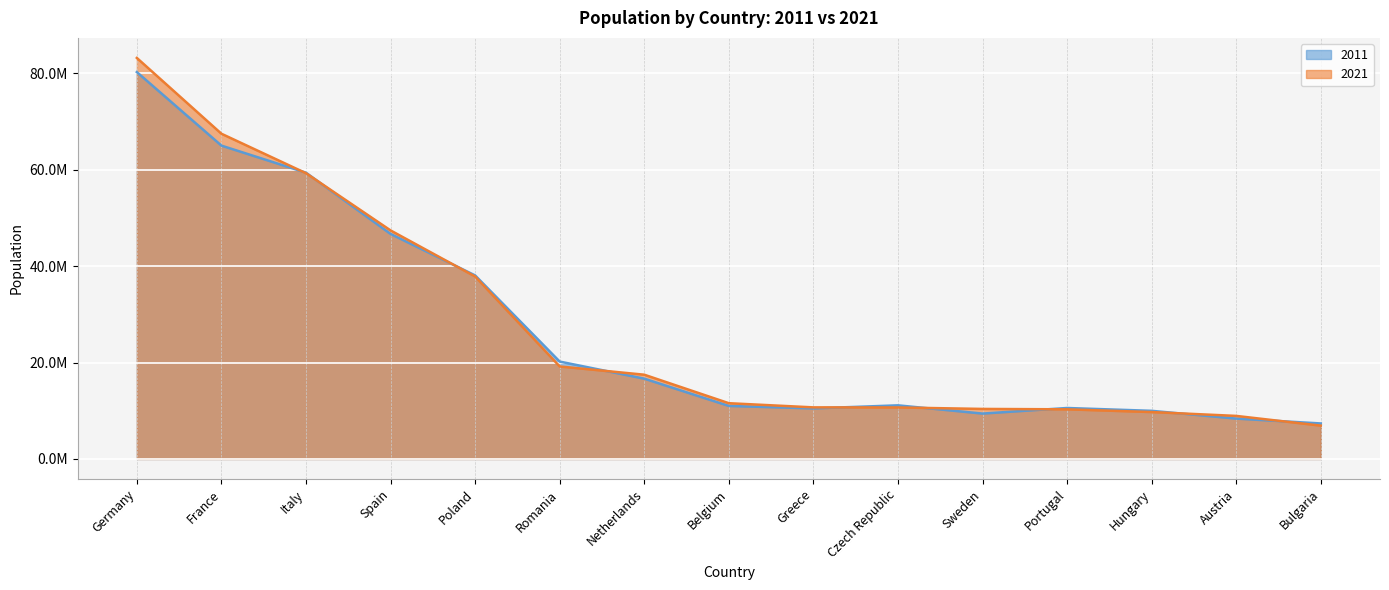

The 2011 series shows 11123392 at Czech Republic. True or false?

True